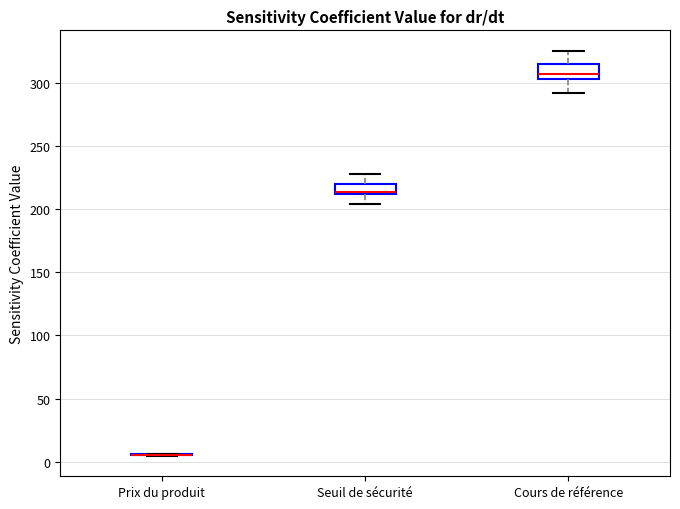

Reading left to right, transcribe this box plot: for each box, give where its median line is, the range the box spans, and where its two whiskers end, as read against the y-axis. The values are not printed on the chart, so give them approximately, as read against the axis.

Prix du produit: box collapsed to a line at 5, whiskers 5 to 5
Seuil de sécurité: median 215, box 210 to 220, whiskers 205 to 230
Cours de référence: median 305 (inside the box), box 305 to 315, whiskers 290 to 325